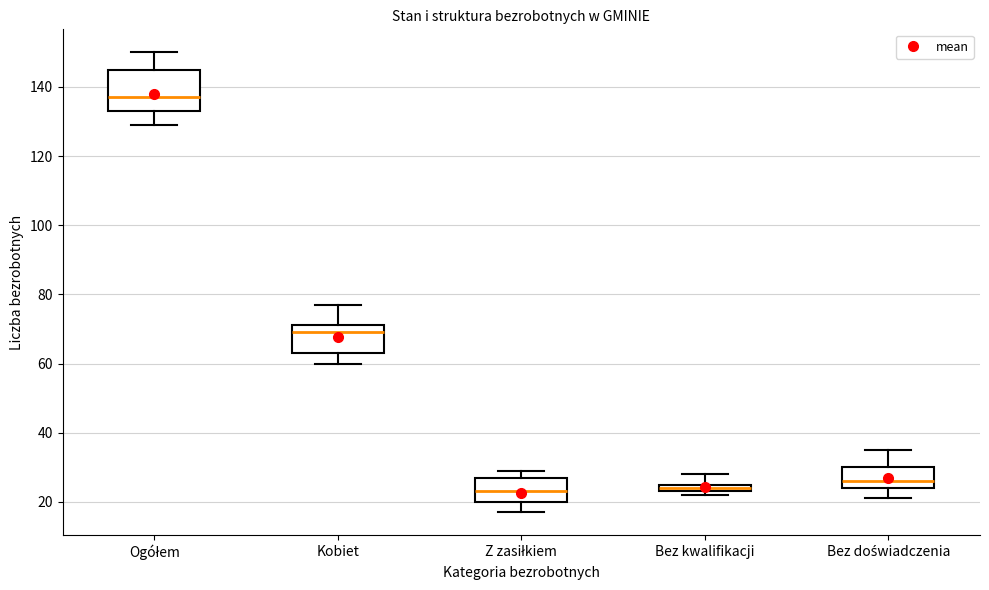

Comparing the boxes themselves (not the whiskers), which one is the tallest?

Ogółem